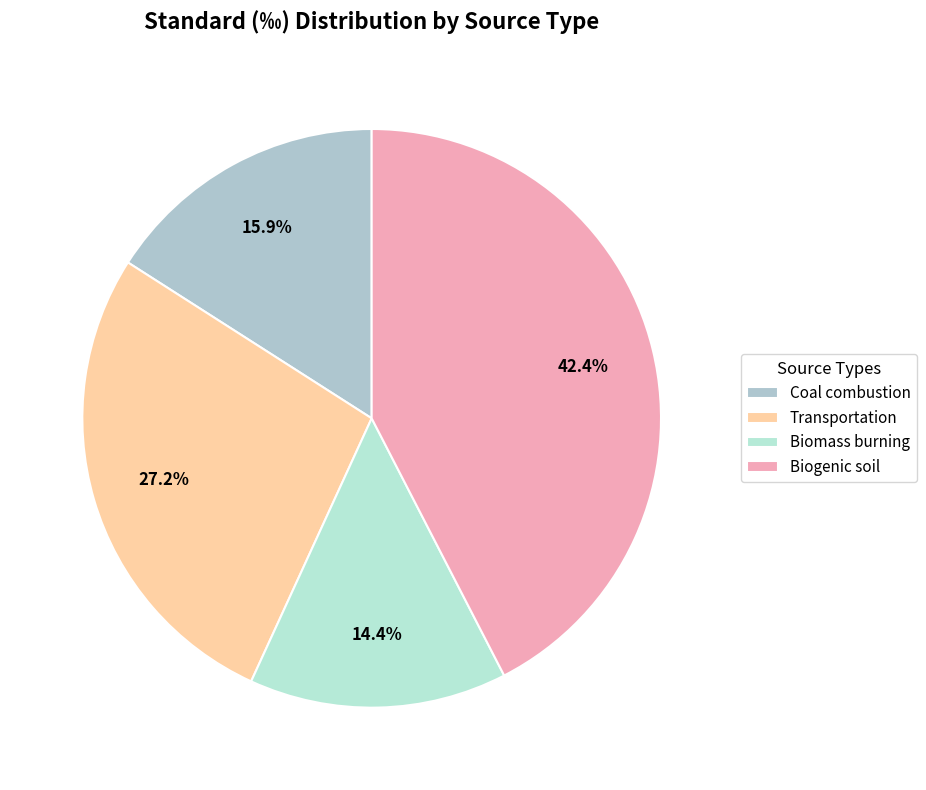

To the nearest percent, what is the combined percentage of Biomass burning and Biogenic soil?

57%